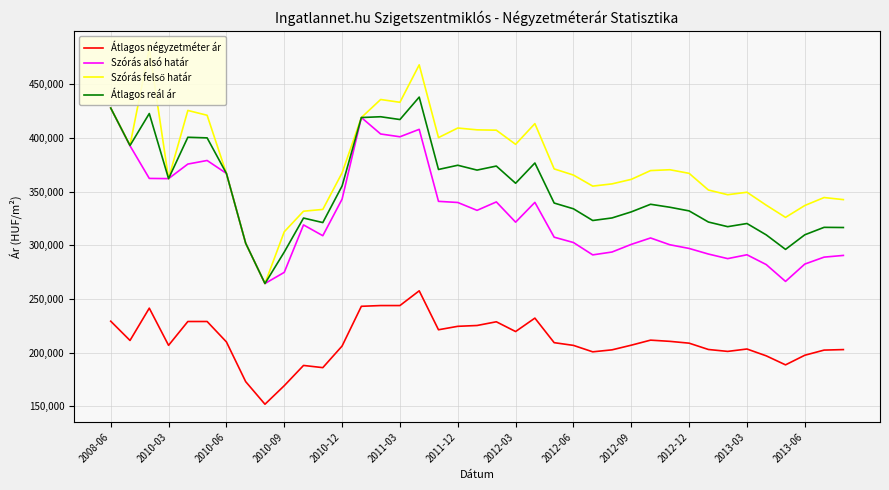

True or false: Átlagos négyzetméter ár and Szórás alsó határ intersect in this chart.

False